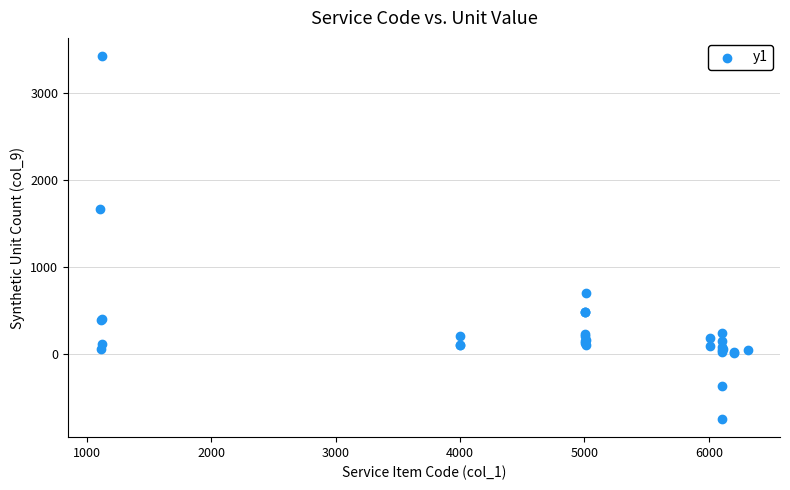

What Y value in the scatter plot is closest to 1338?

1672